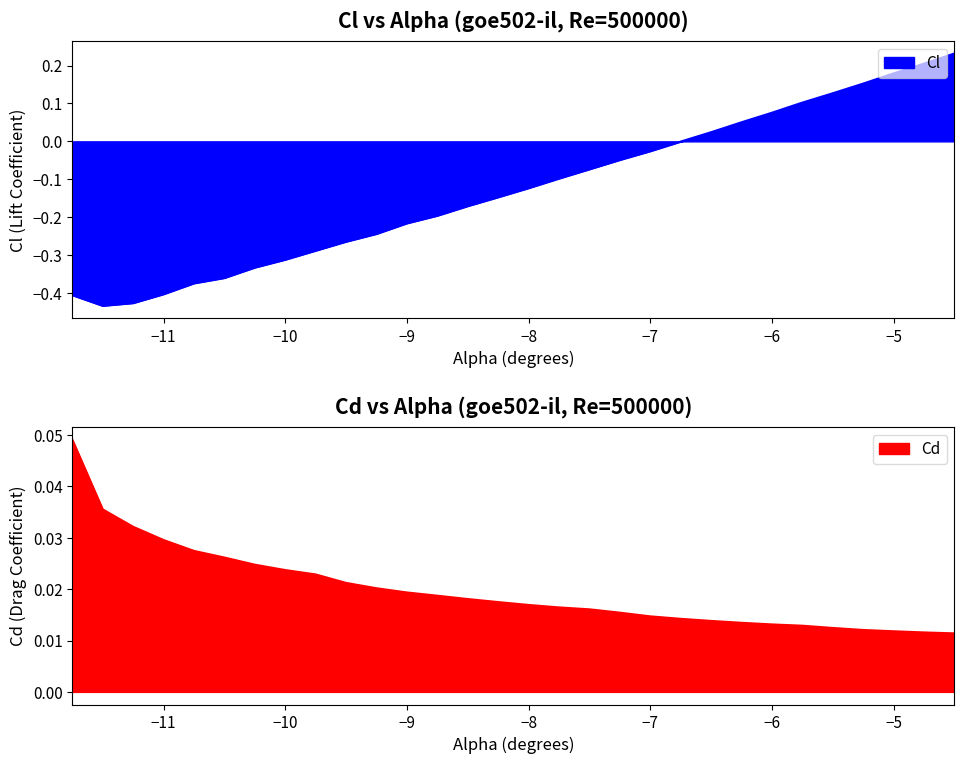

Which series ends up on top after the final intersection of Cl and Cd?

Cl